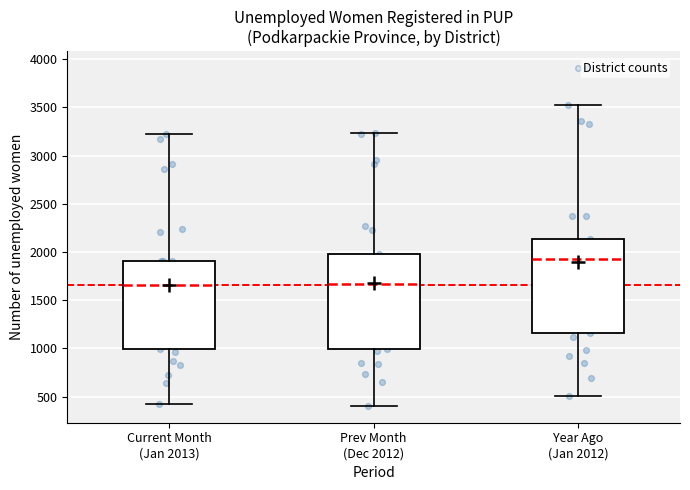

Reading left to right, transcribe this box plot: for each box, give where its median line is, the range the box spans, and where its two whiskers end, as read against the y-axis. The values are not printed on the chart, so give them approximately, as read against the axis.

Current Month (Jan 2013): median 1650, box 1000 to 1900, whiskers 450 to 3200
Prev Month (Dec 2012): median 1650, box 1000 to 2000, whiskers 400 to 3250
Year Ago (Jan 2012): median 1950, box 1150 to 2150, whiskers 500 to 3550